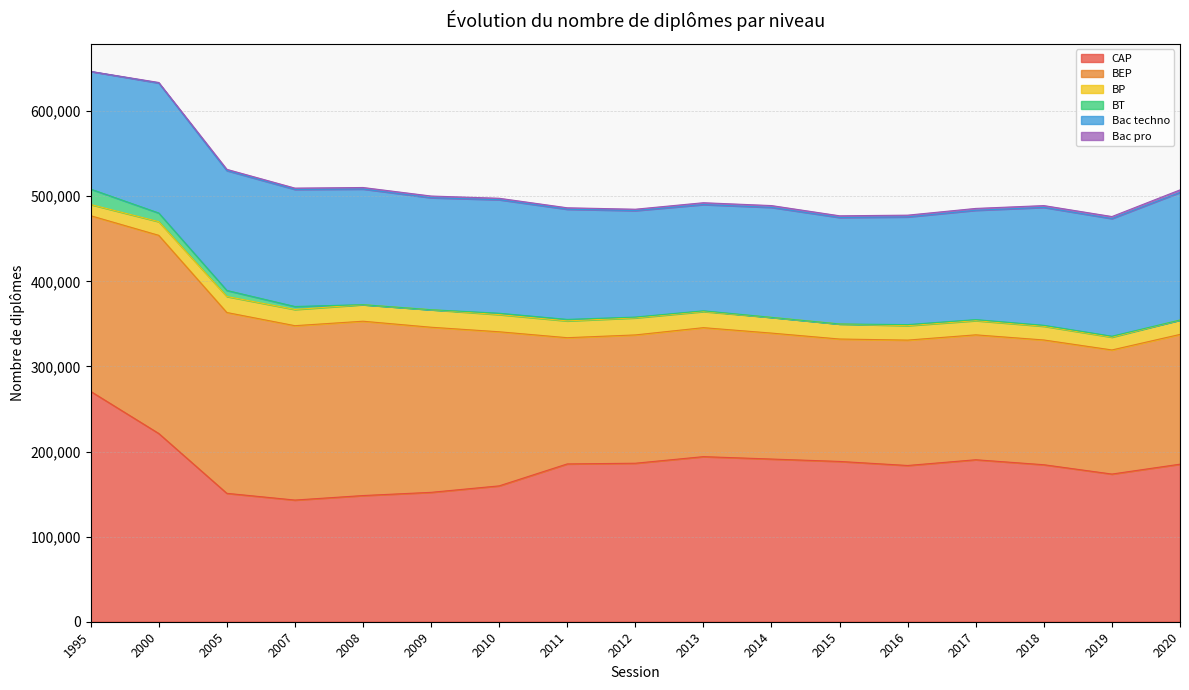

Rank the series at 2018 from highest to lowest value.

CAP, BEP, Bac techno, BP, Bac pro, BT